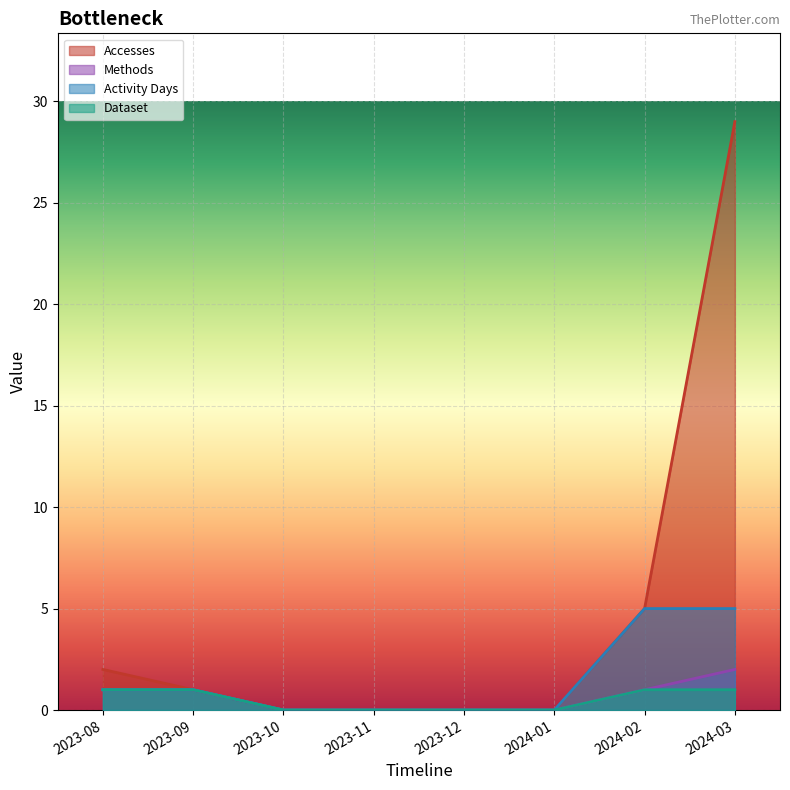

What position from the left is 2024-01?

6